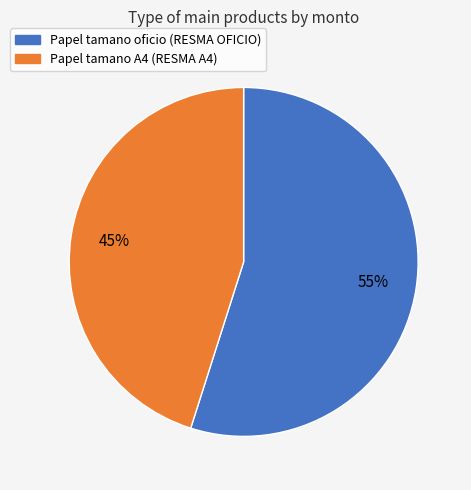

How many segments does this pie chart have?

2